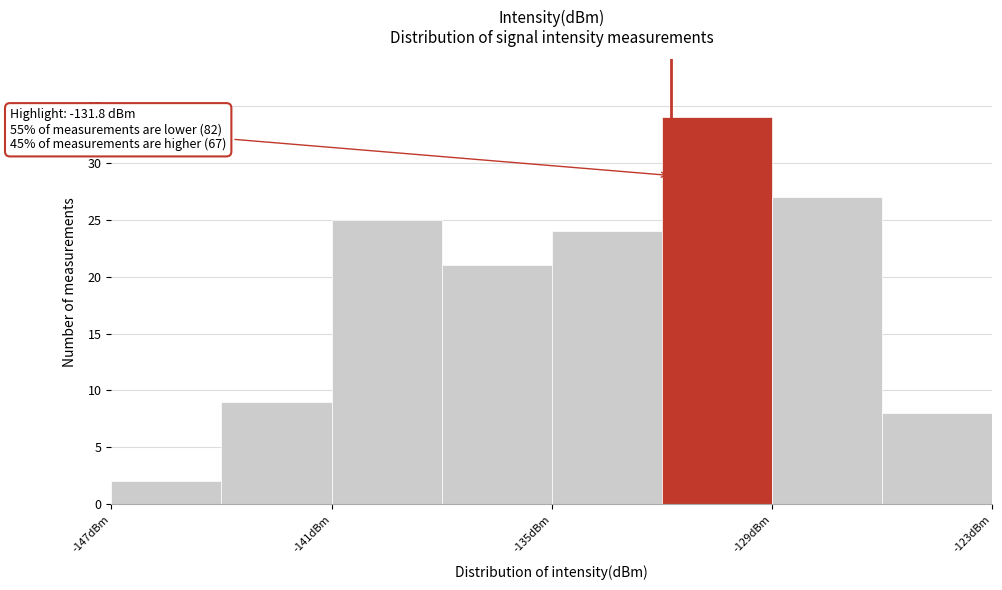

Around what value on the x-axis is the tallest bar? Give the approximate position of its centre, as read against the axis.

-130